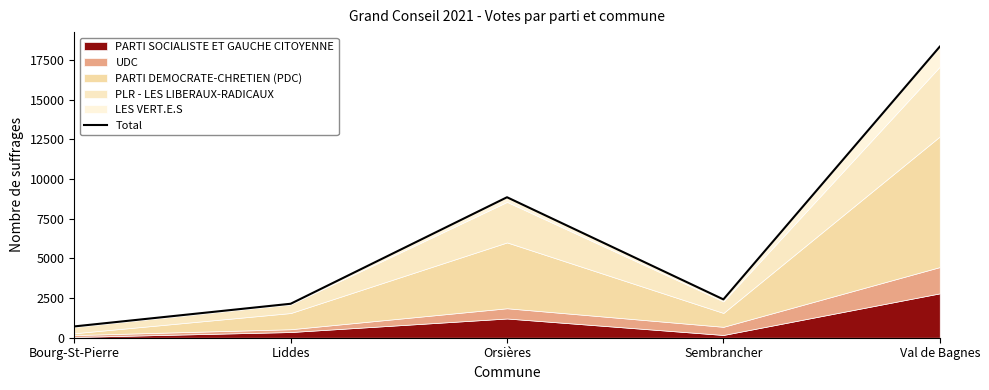

Reading left to right, what are all the values shown in this chart?

Bourg-St-Pierre=712	Liddes=2140	Orsières=8852	Sembrancher=2416	Val de Bagnes=18341